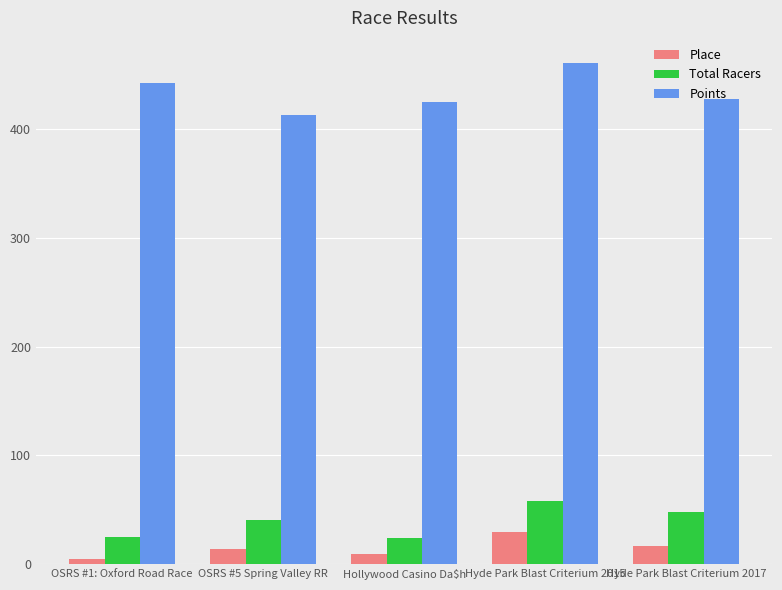

How many data points in Points are above 428?

3